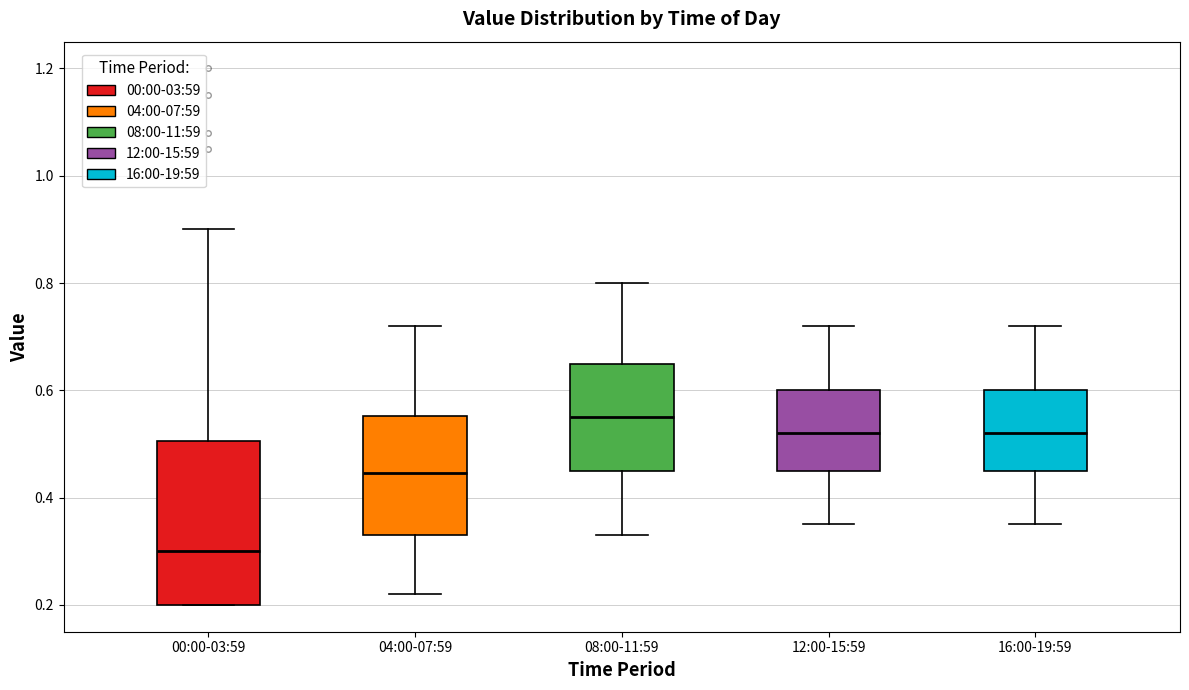

Comparing the boxes themselves (not the whiskers), which one is the tallest?

00:00-03:59